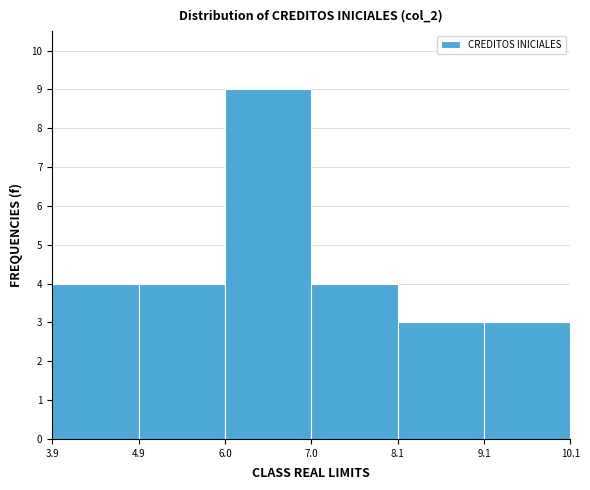

What is the height of the bar covering 7.0 to 8.1 on the x-axis? The values are not printed on the chart, so give them approximately, as read against the axis.

4